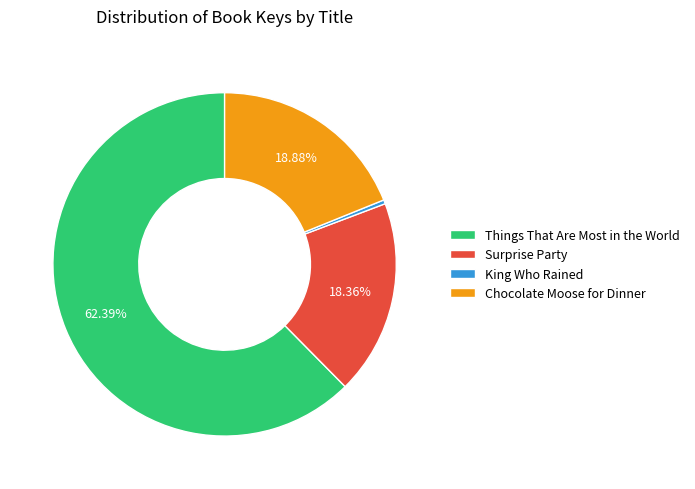

Rank the categories by value from lowest to highest.

King Who Rained, Surprise Party, Chocolate Moose for Dinner, Things That Are Most in the World